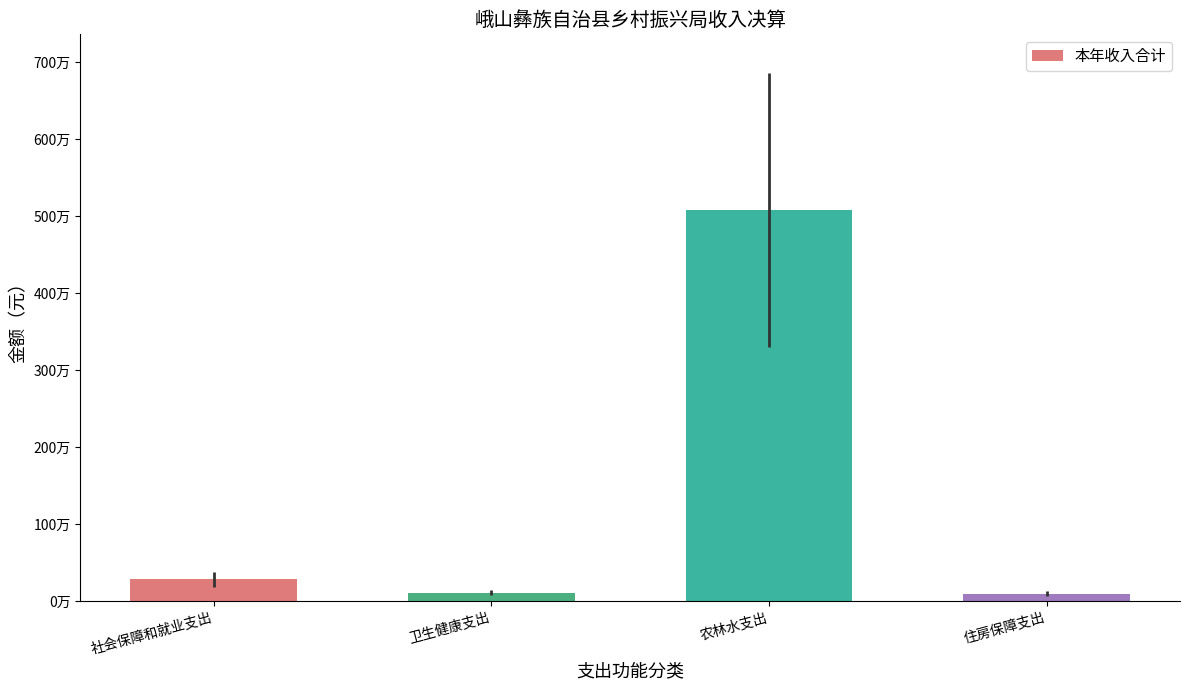

What value does the data have at 农林水支出?

5078550.7